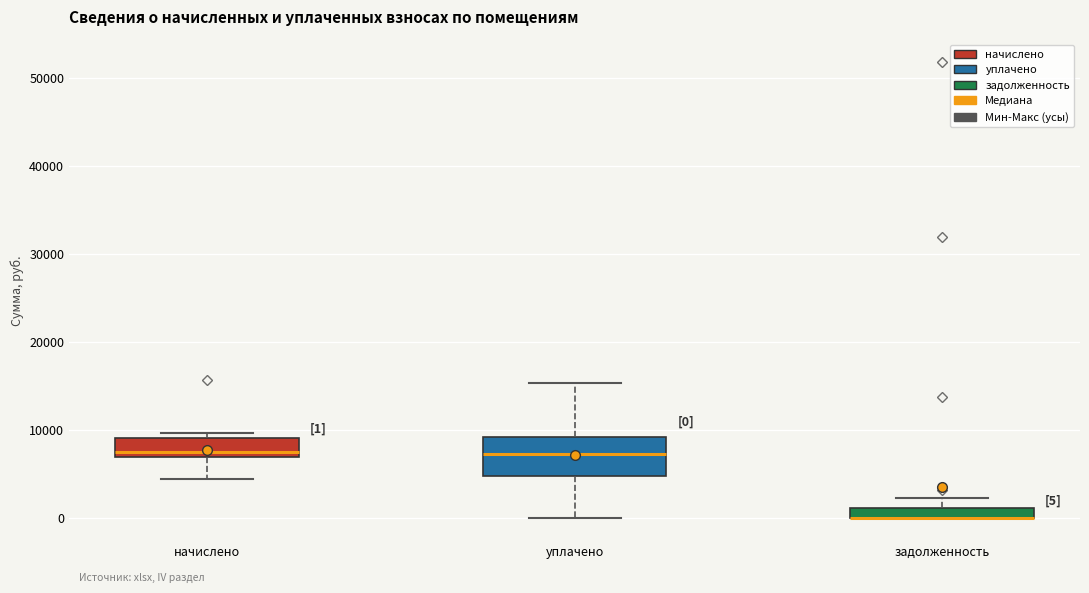

Comparing the boxes themselves (not the whiskers), which one is the tallest?

уплачено